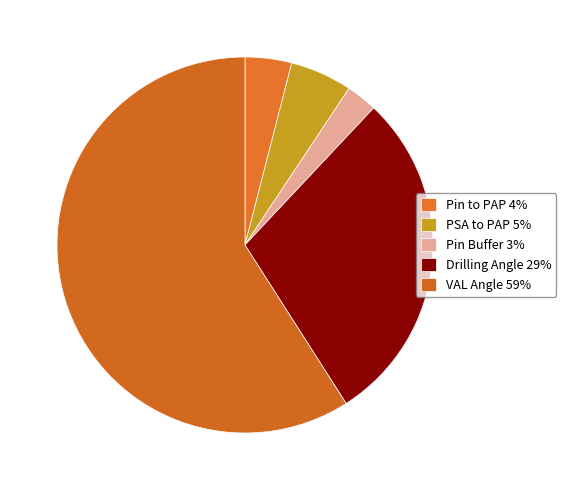

Which has a higher value, VAL Angle or Pin to PAP?

VAL Angle